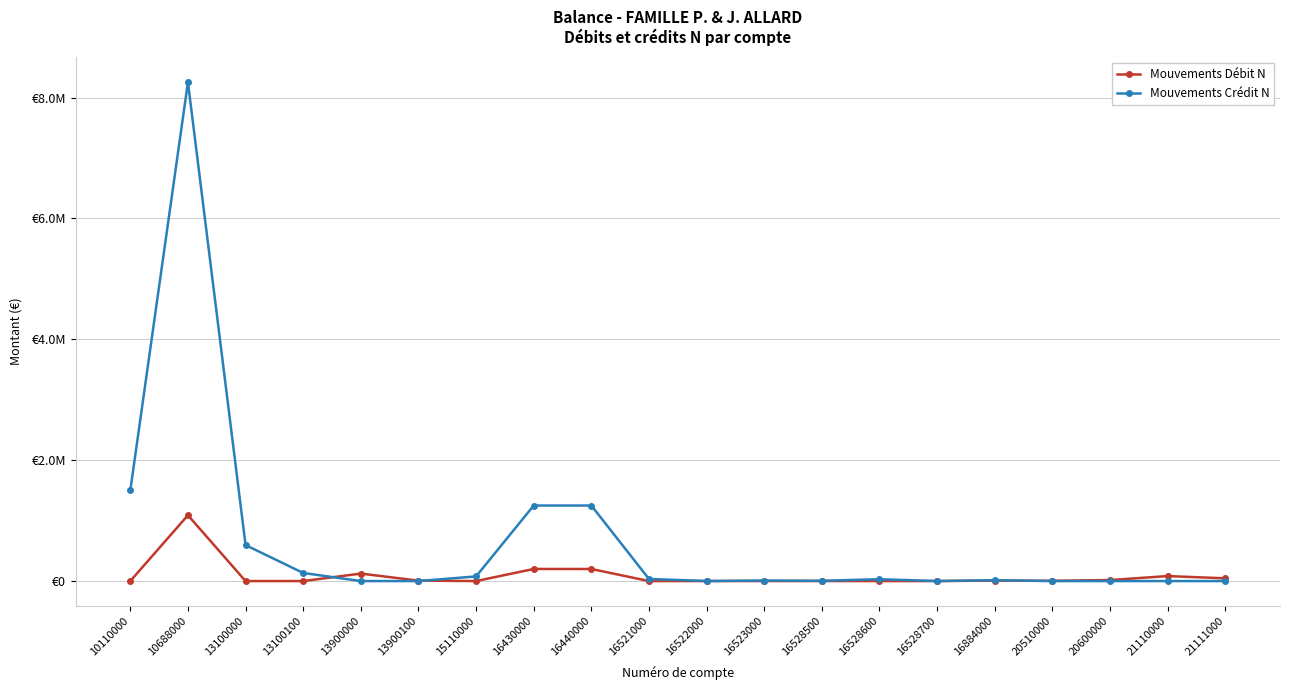

What is the total value across all series at 16884000?

22082.4